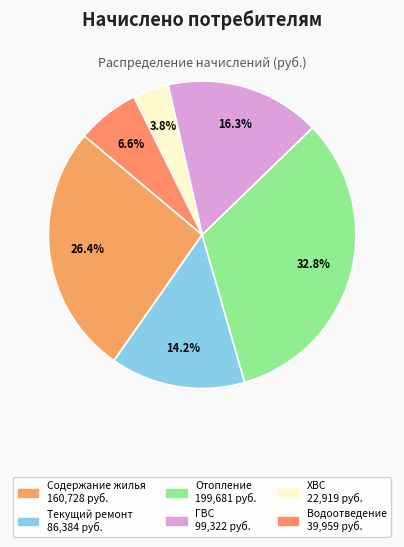

Count the number of slices in the pie.

6